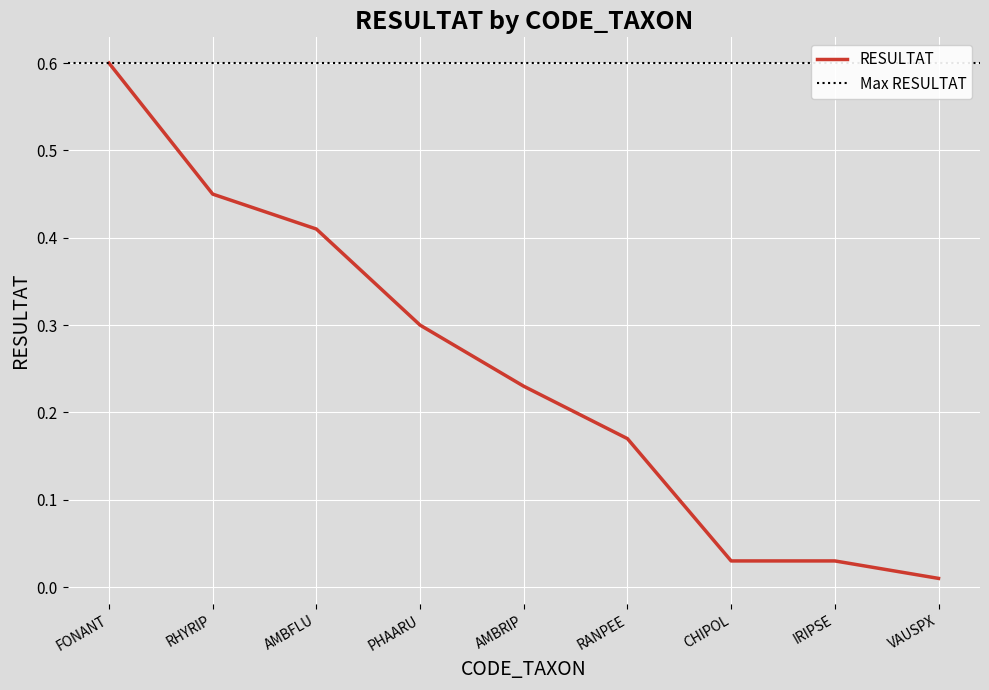

What is the average value?

0.2